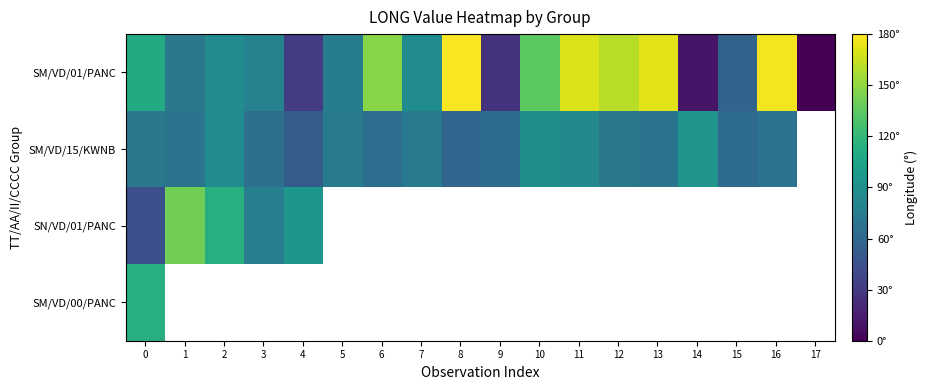

What is the spread (max minus min) of values at 6?

82.9